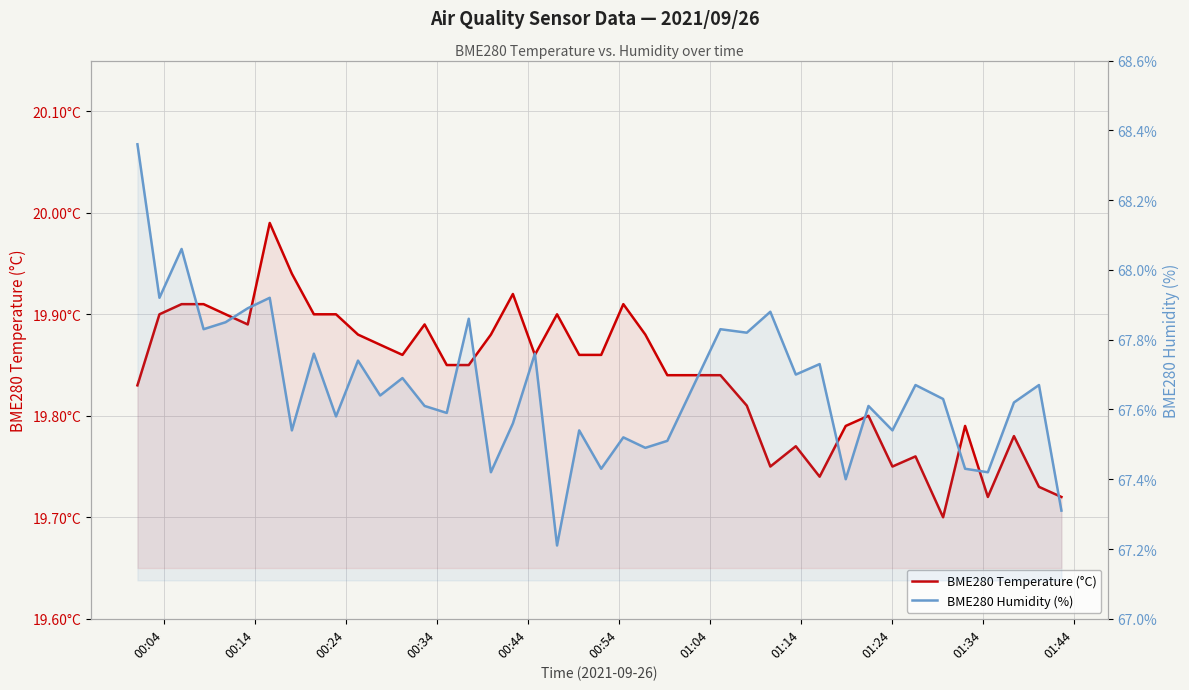

True or false: BME280_temperature and BME280_humidity intersect in this chart.

False